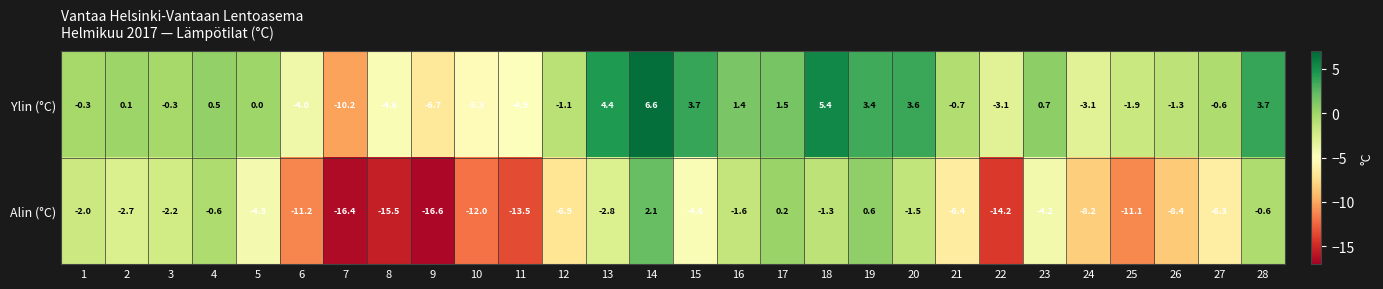

At which category does the chart reach its minimum across all series?

9